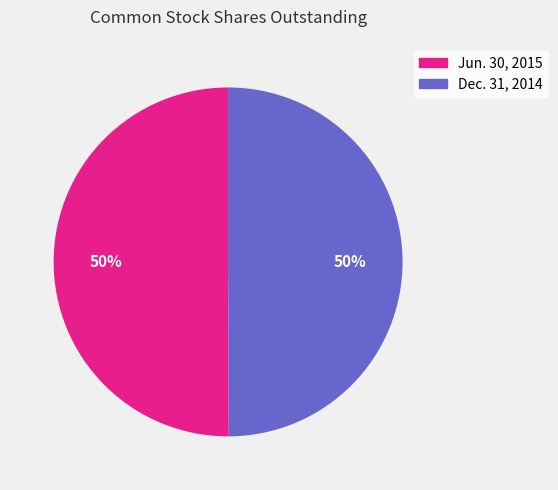

Combined, do Jun. 30, 2015 and Dec. 31, 2014 account for over 50%?

Yes